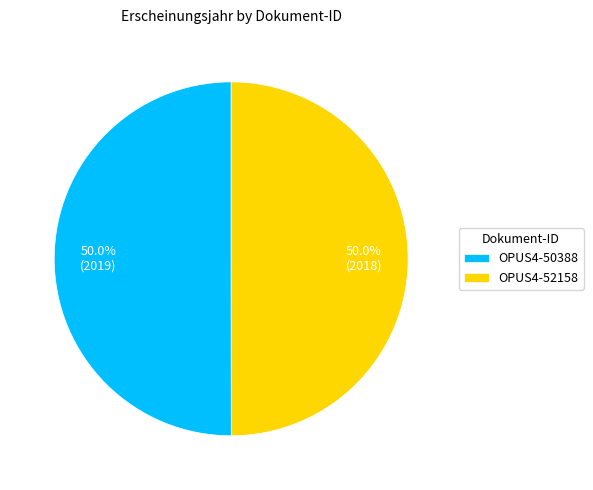

To the nearest percent, what portion does OPUS4-50388 represent?

50%